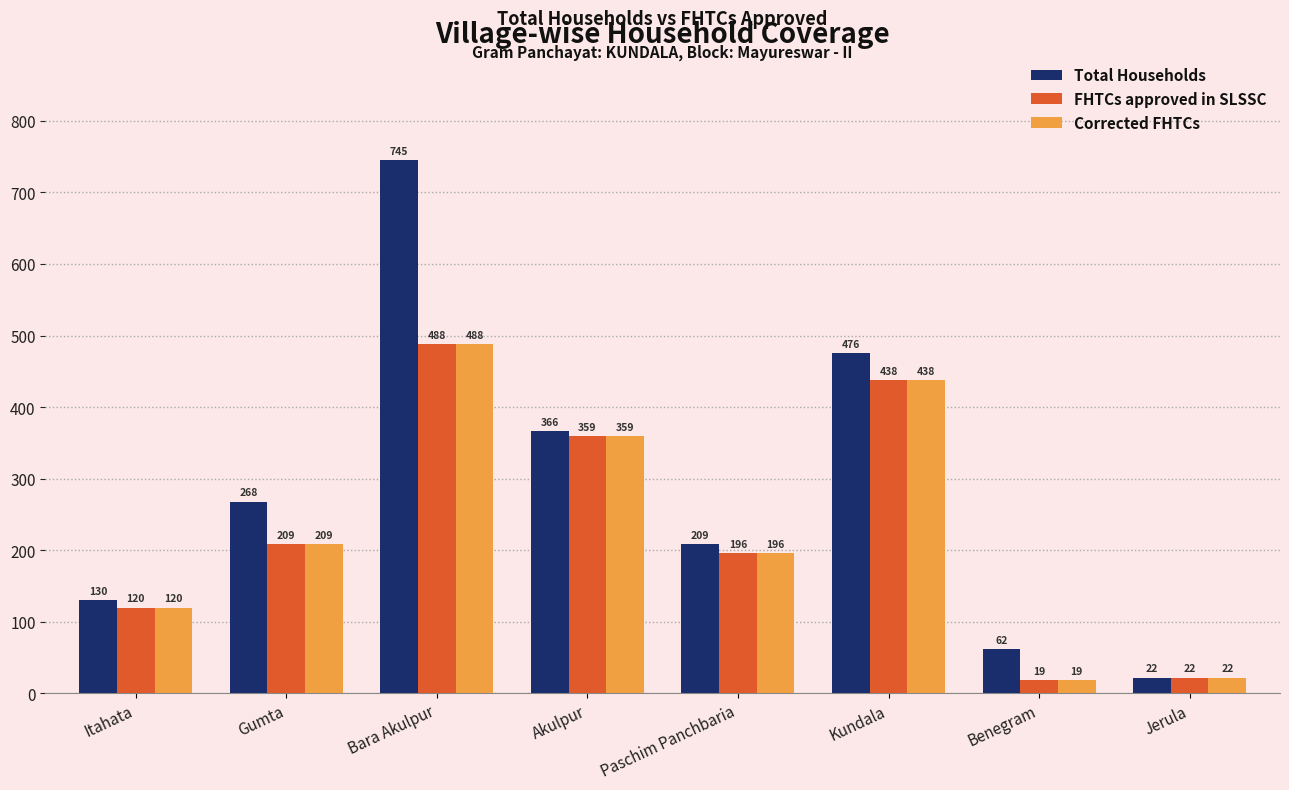

Between Akulpur and Jerula, which series saw the biggest shift?

Total Households